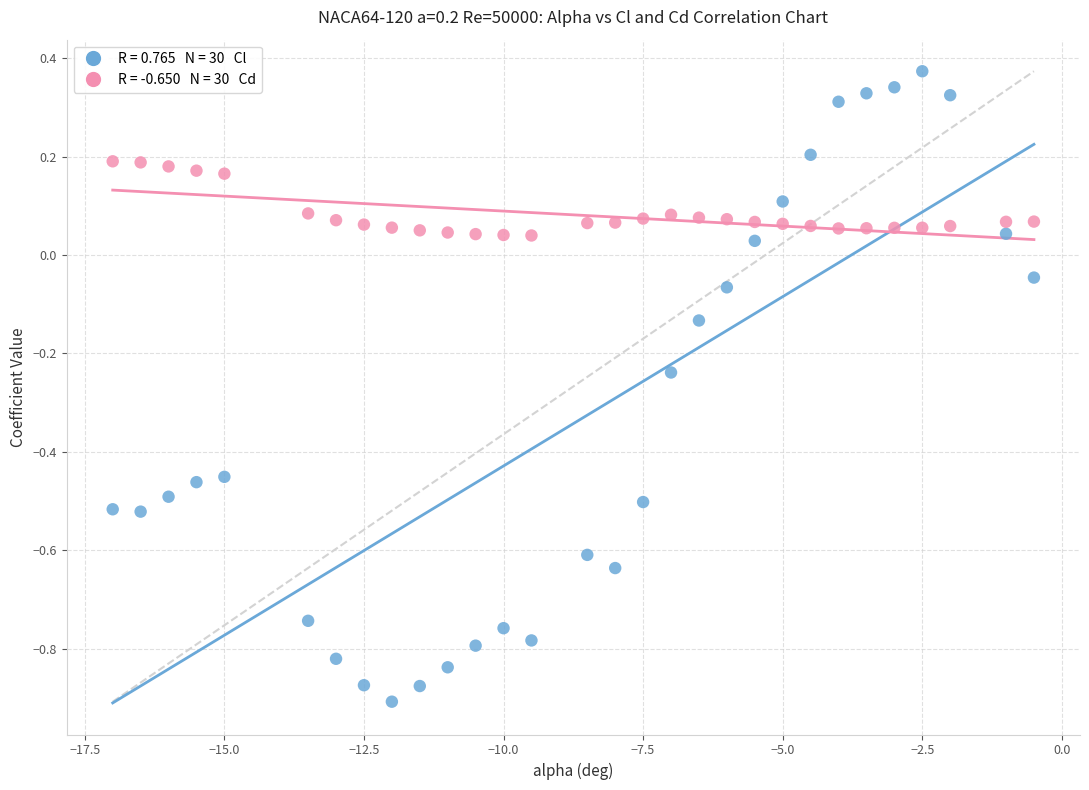

Across all data points, what is the range of Y values (max minus min)?

1.3